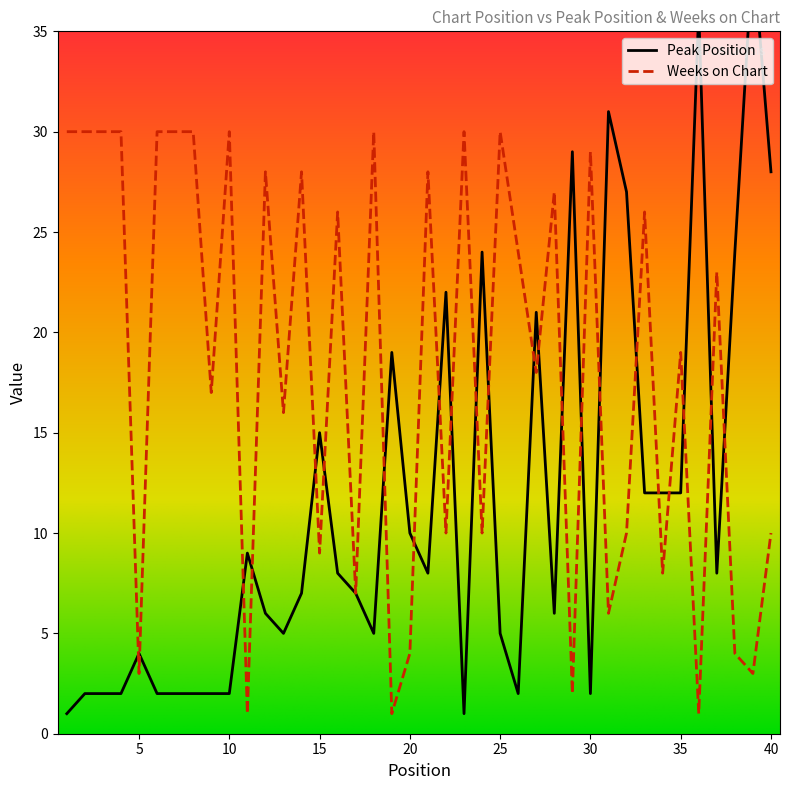

True or false: Peak Position and Weeks on Chart cross at least once.

True